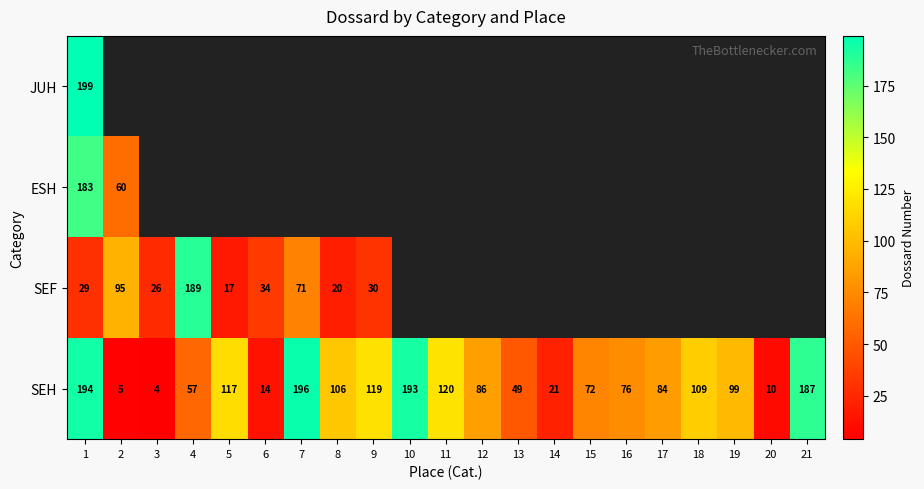

Is the value of SEF at 9 greater than the value of SEH at 15?

No